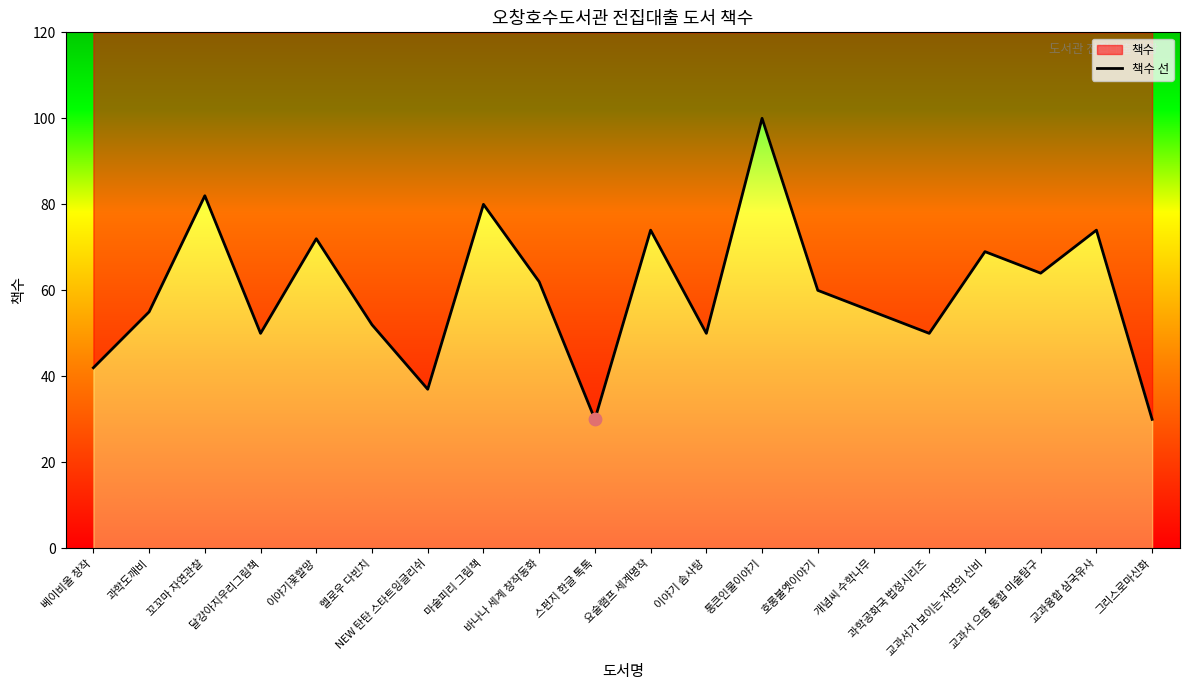

Between 이야기 솜사탕 and 통큰인물이야기, which is larger?

통큰인물이야기